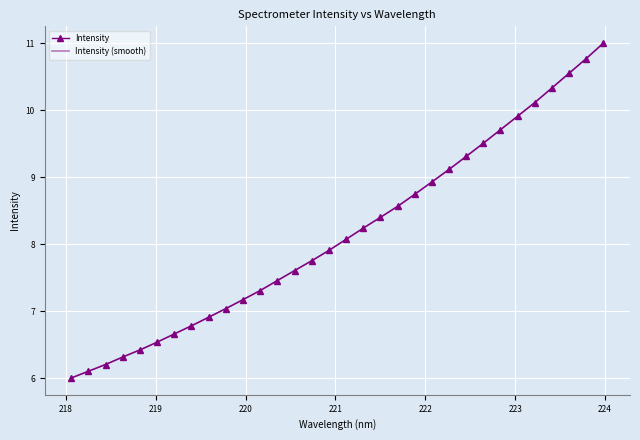

What is the ratio of the value at 223.5987 to the value at 221.8812?

1.2